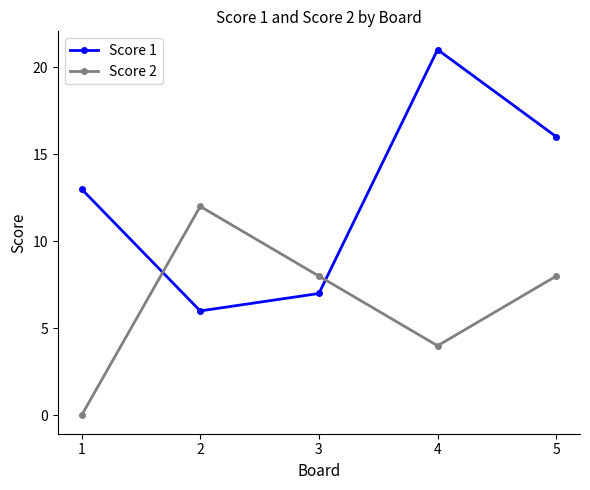

Rank the categories by Score 1 value from lowest to highest.

2, 3, 1, 5, 4